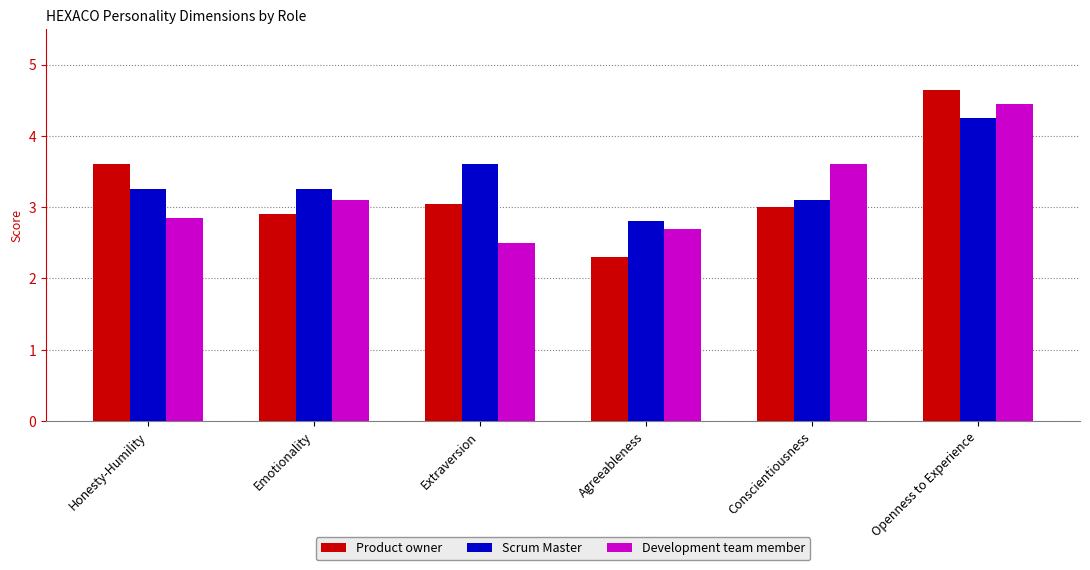

At which category is the sum across all series the highest?

Openness to Experience